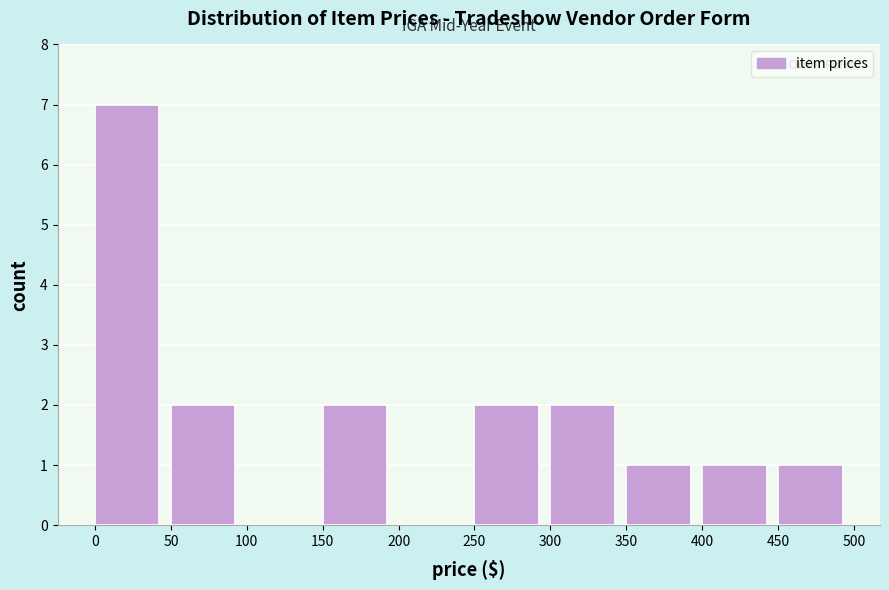

How tall is the bar that spans 0 to 50 on the x-axis? The values are not printed on the chart, so give them approximately, as read against the axis.

7